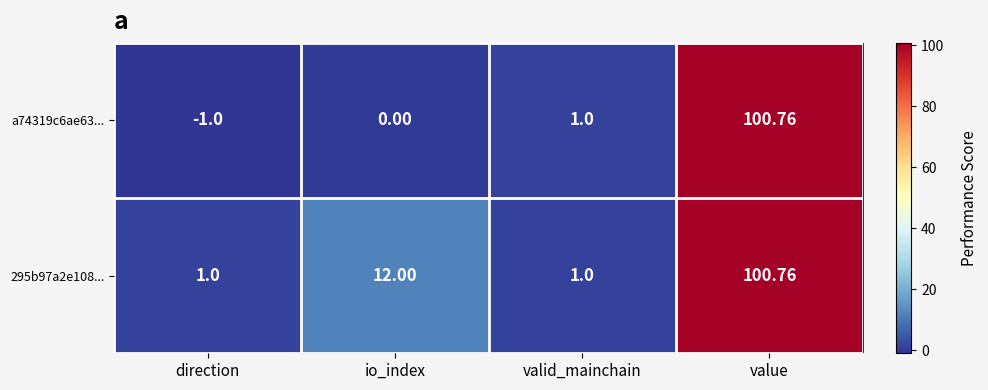

What is the maximum value shown in the chart?

100.8